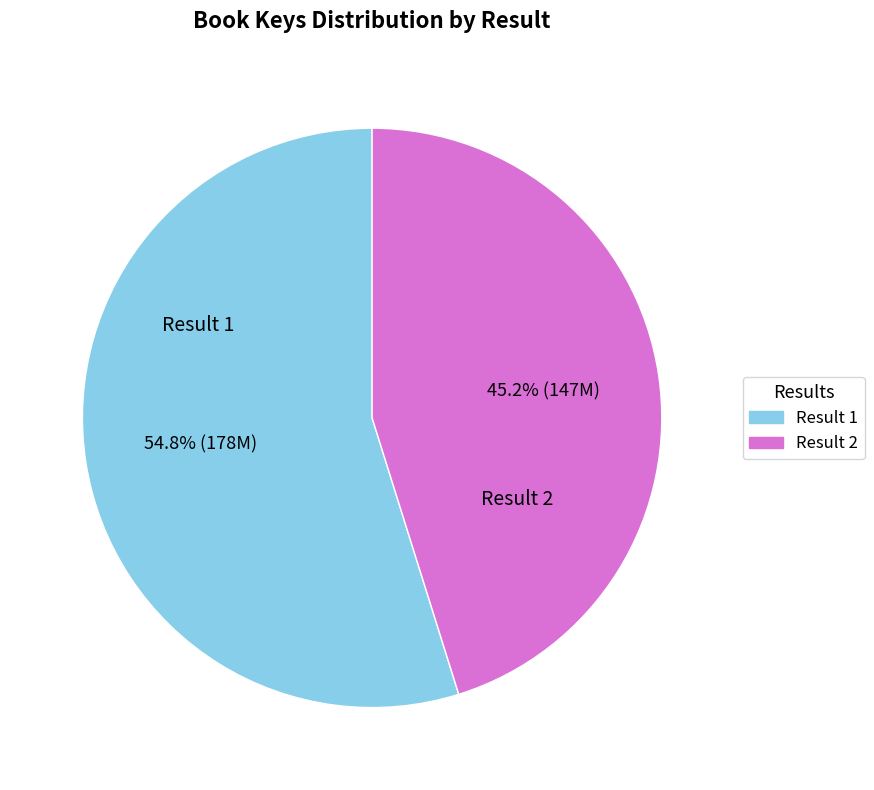

What is the largest slice in the pie chart?

Result 1